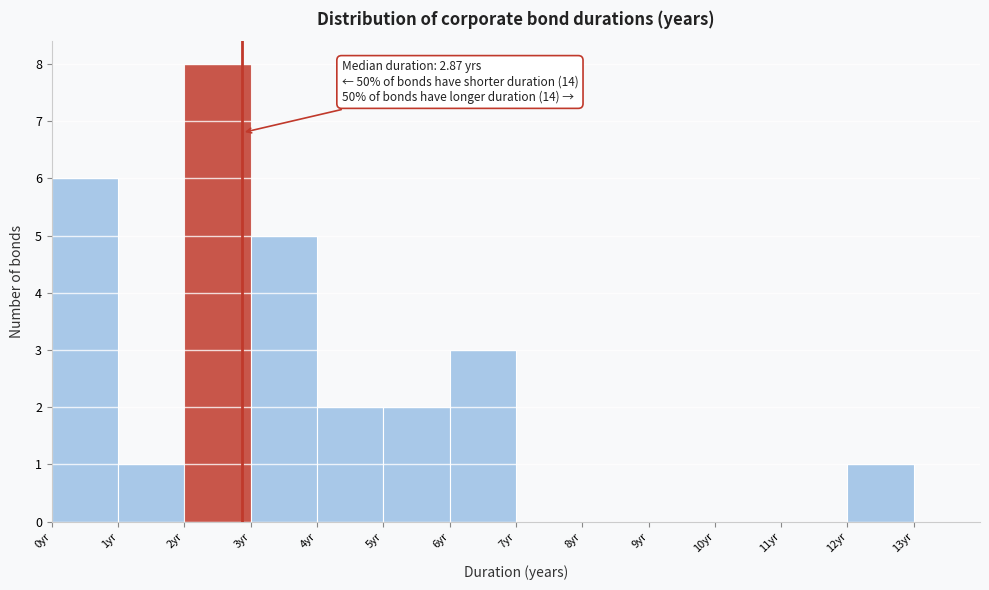

Over which range of the x-axis is the bar tallest?

2 to 3